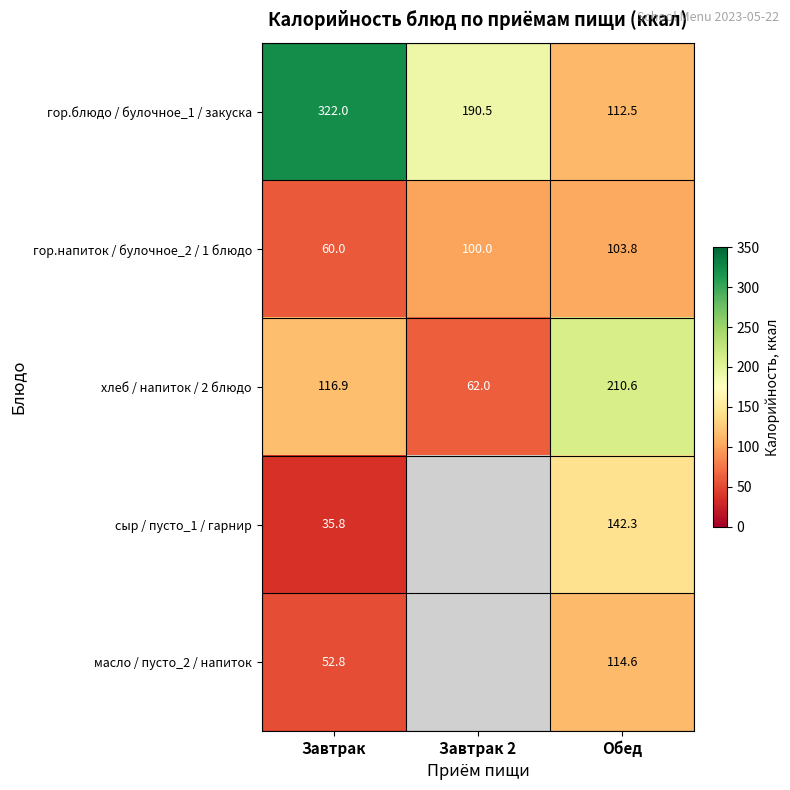

Rank the series at Обед from highest to lowest value.

хлеб / напиток / 2 блюдо, сыр / пусто_1 / гарнир, масло / пусто_2 / напиток, гор.блюдо / булочное_1 / закуска, гор.напиток / булочное_2 / 1 блюдо